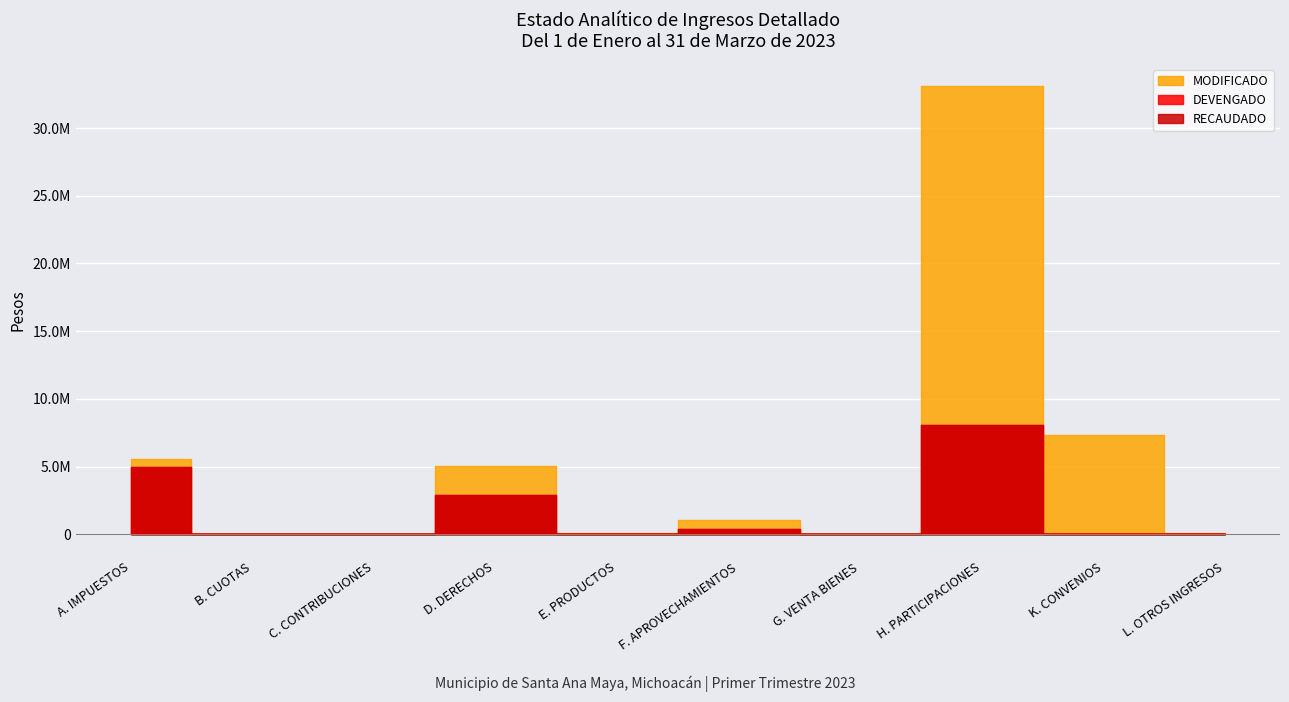

Reading left to right, extract all data points from this chart.

MODIFICADO: 5530359.0	0.0	0.0	5006160.3	121237.3	1047020.6	0.0	33125298.0	7292927.0	63826.0
DEVENGADO: 4937838.0	0.0	0.0	2904699.4	51278.4	408782.6	0.0	8064488.0	0.0	34918.0
RECAUDADO: 4937838.0	0.0	0.0	2904699.4	51278.4	408782.6	0.0	8064488.0	0.0	34918.0